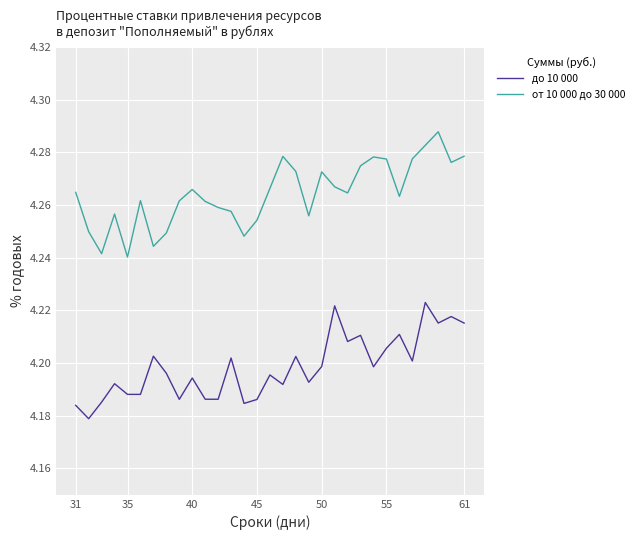

Which series has the largest total across all categories?

от 10 000 до 30 000